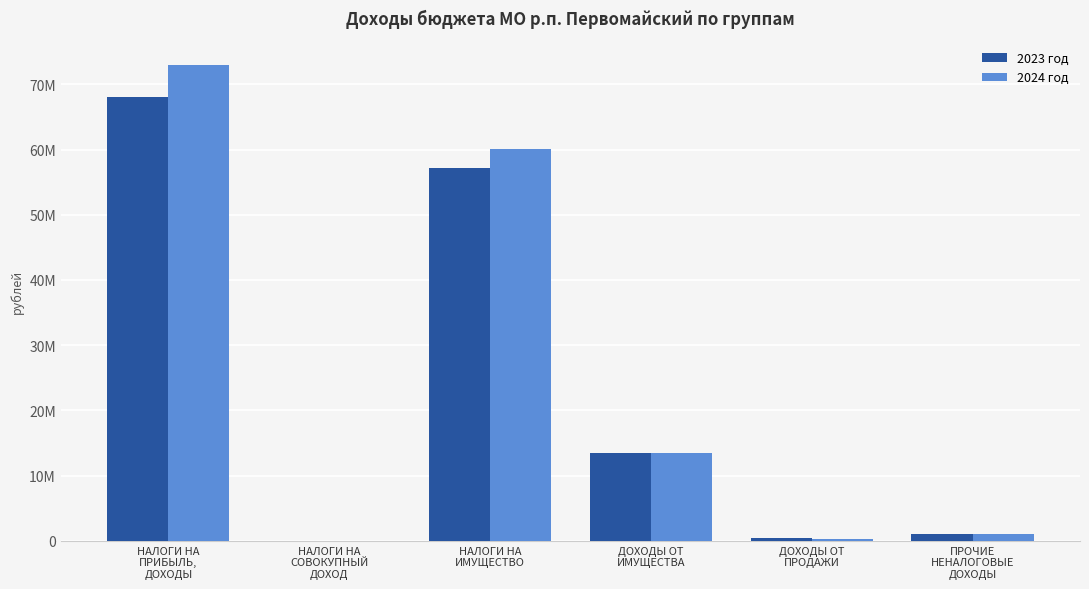

What are all the series names shown in the legend?

2023 год, 2024 год